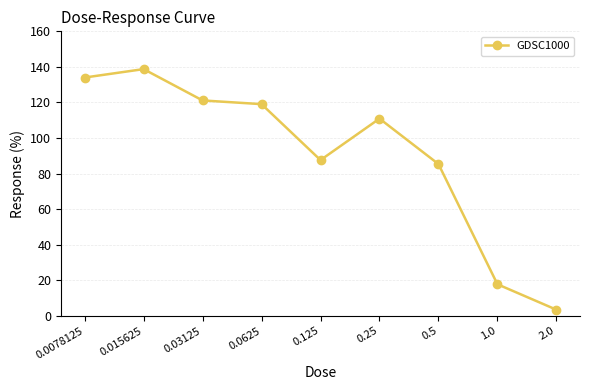

What is the sum of the values at 0.03125 and 0.015625?

259.9